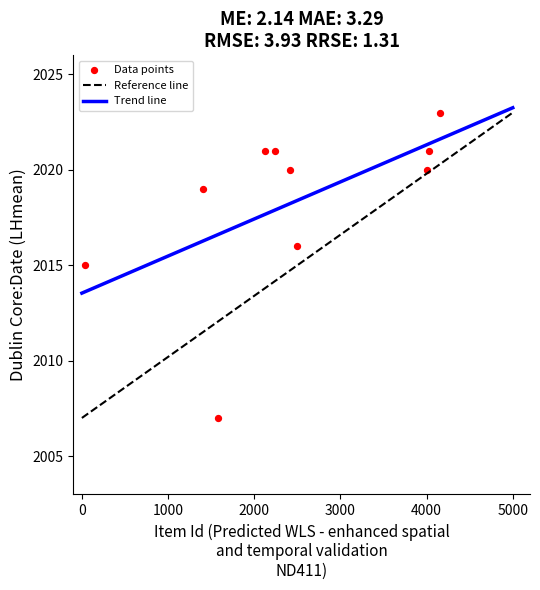

What is the average X value?

2450